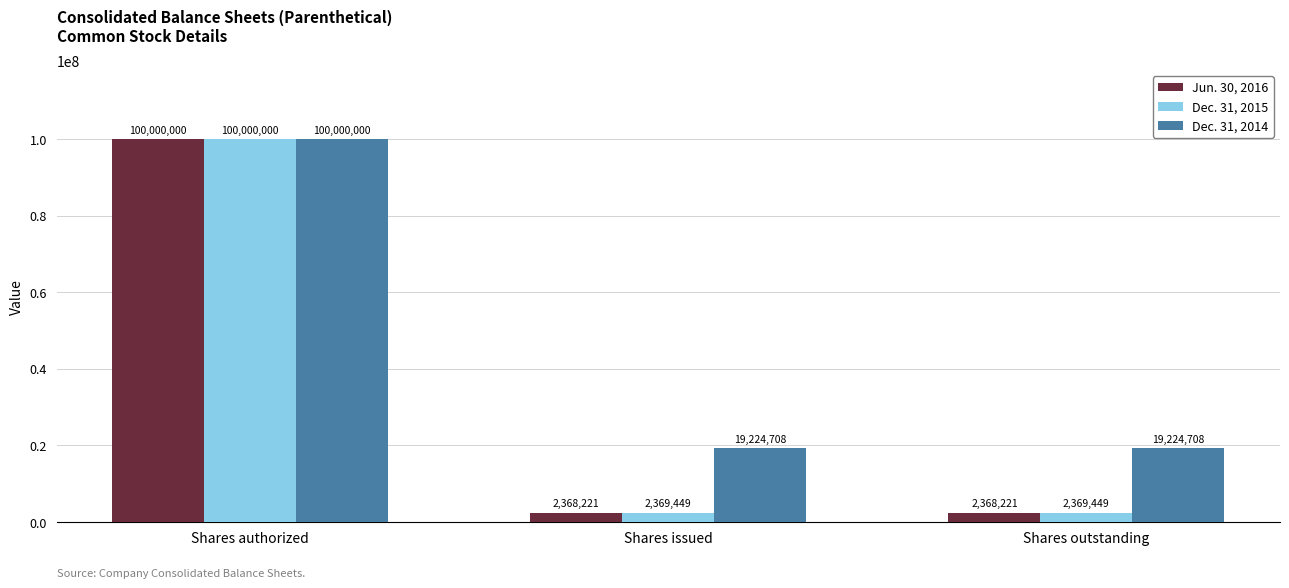

Is it true that Dec. 31, 2015 equals 2369449 at Shares outstanding?

True